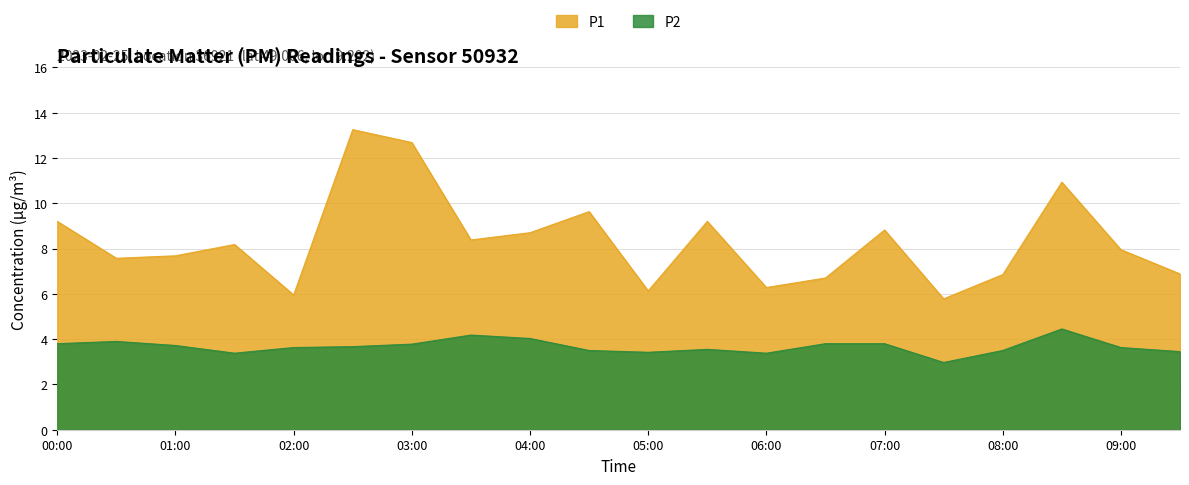

Does the chart display data point markers on the line(s)?

No